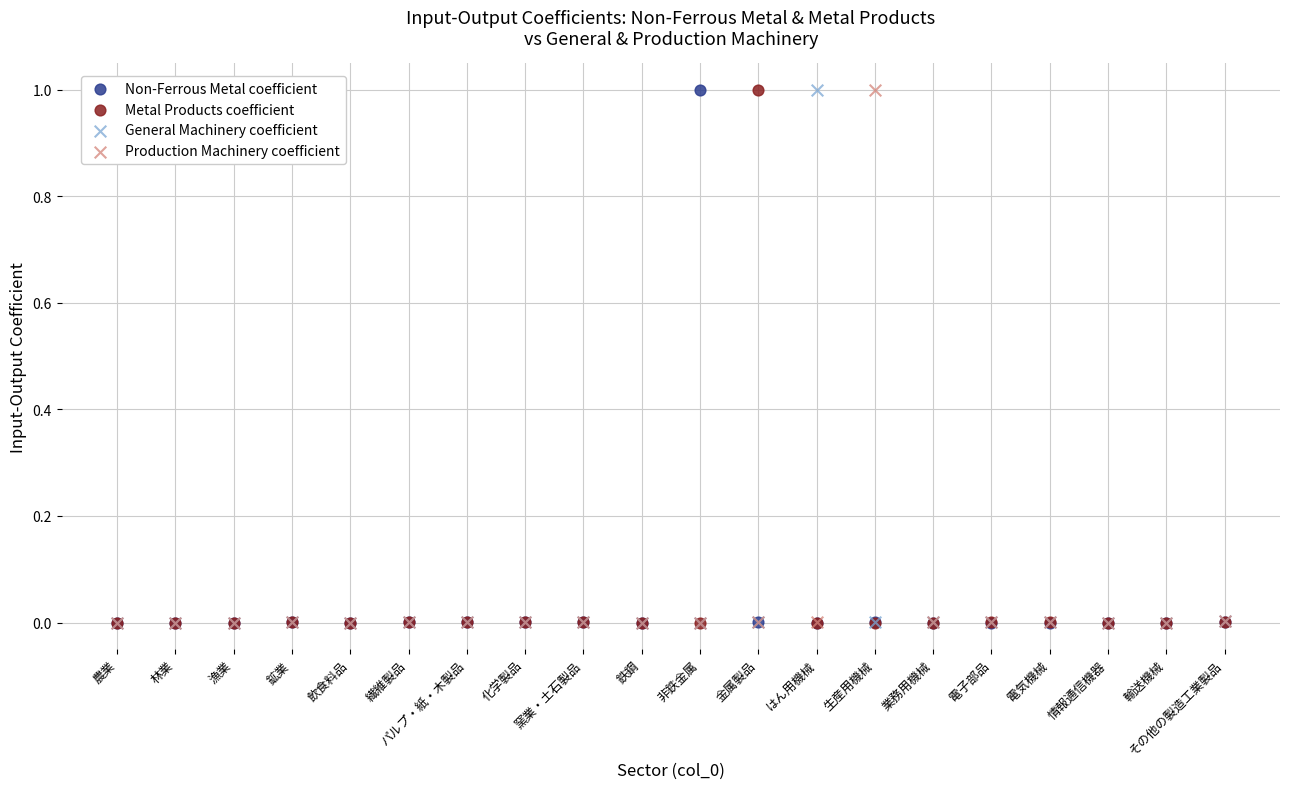

What are all the series names shown in the legend?

Non-Ferrous Metal coefficient, Metal Products coefficient, General Machinery coefficient, Production Machinery coefficient